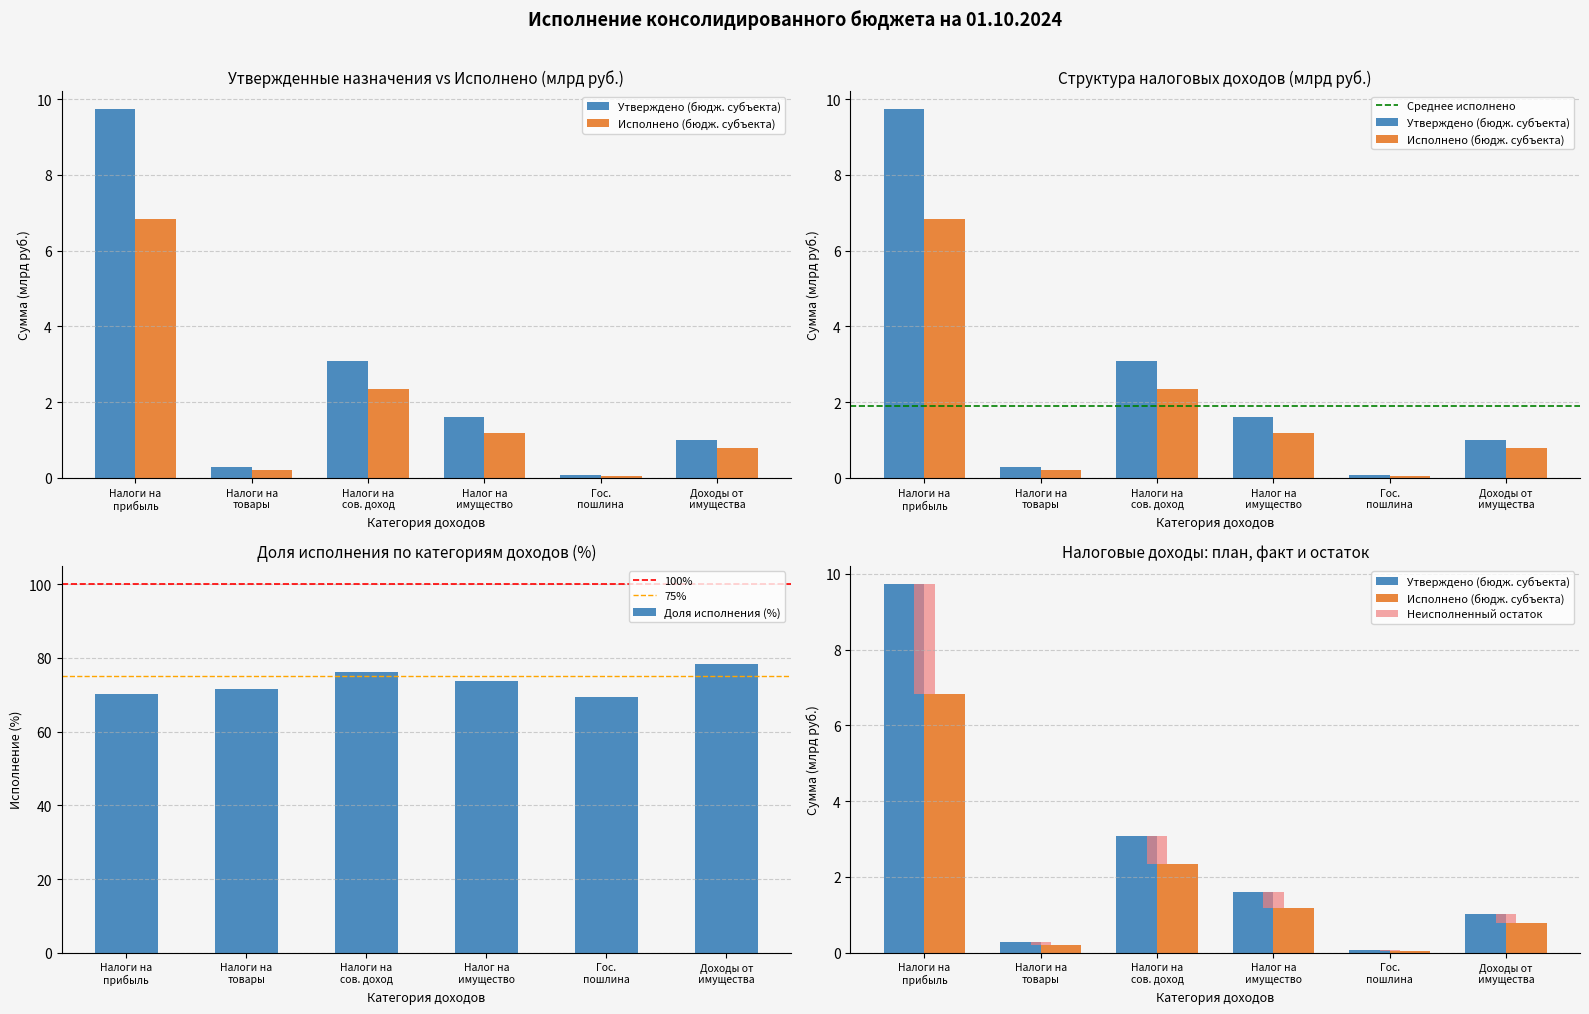

Which series has the largest range (max minus min)?

Утверждено (бюдж. субъекта)